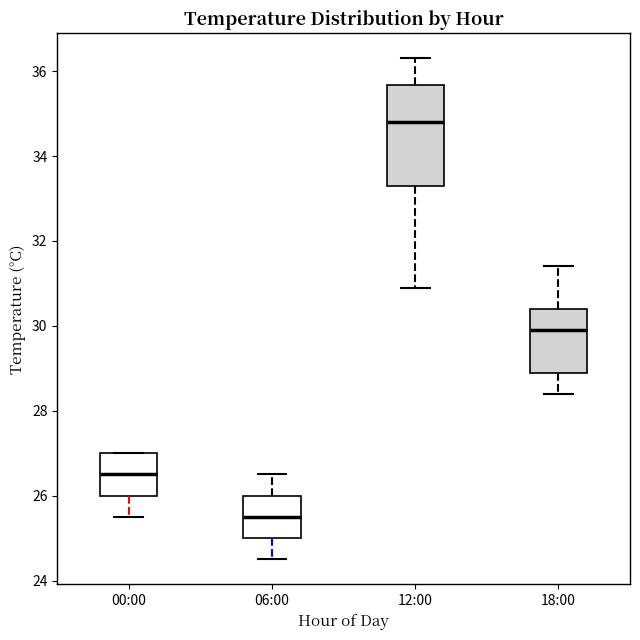

Comparing the boxes themselves (not the whiskers), which one is the tallest?

12:00